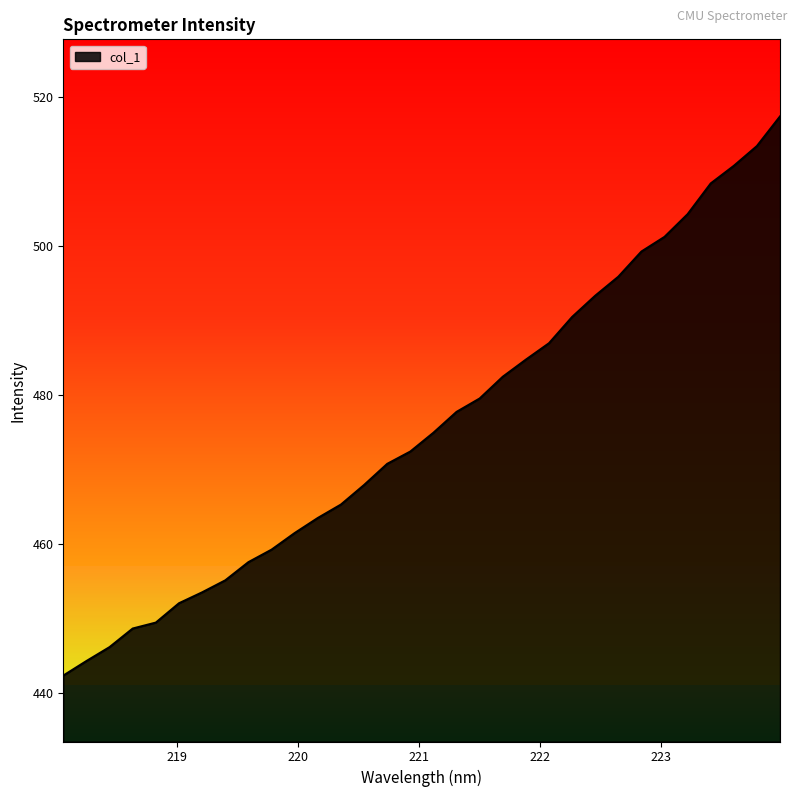

What is the difference between the maximum and minimum values?

75.0